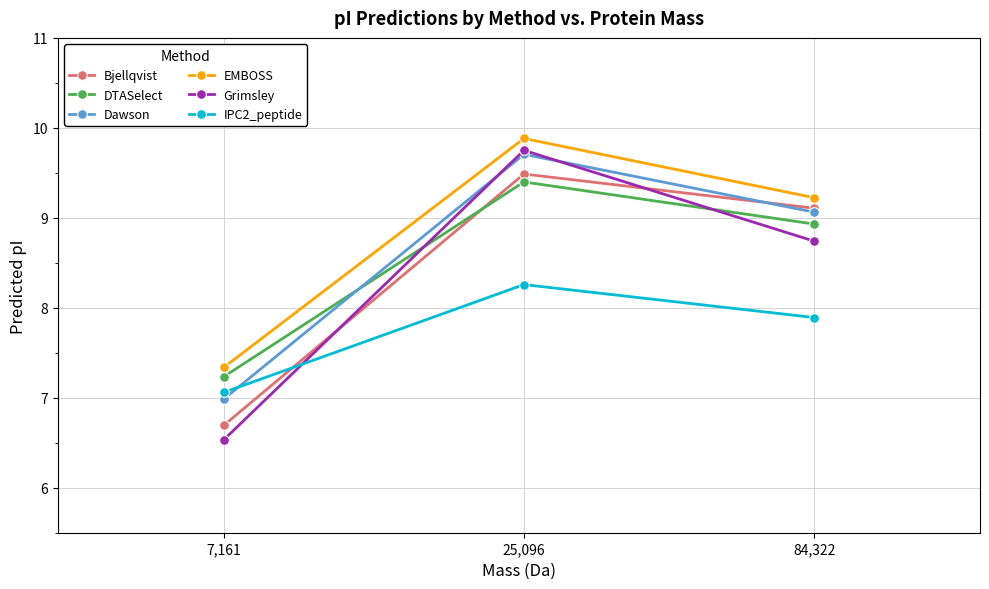

How many data points does each series have?

3